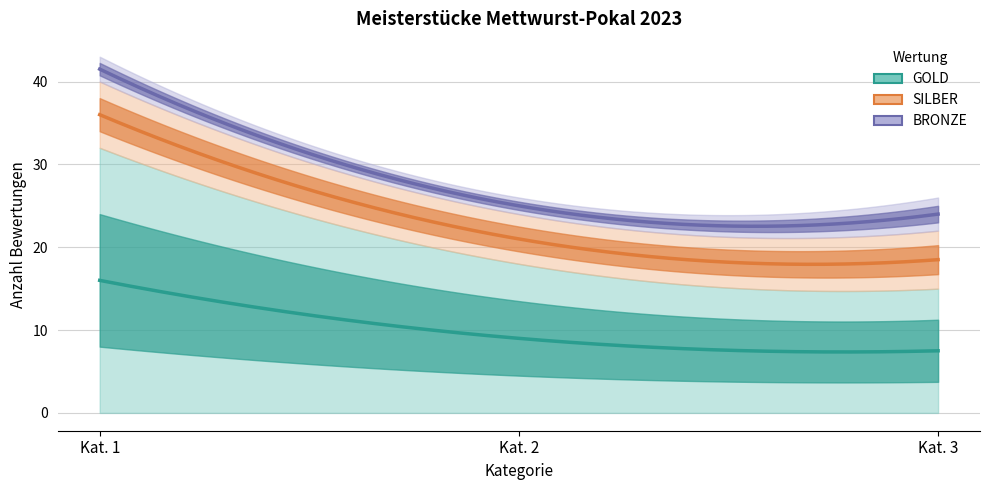

Does the chart display data point markers on the line(s)?

No